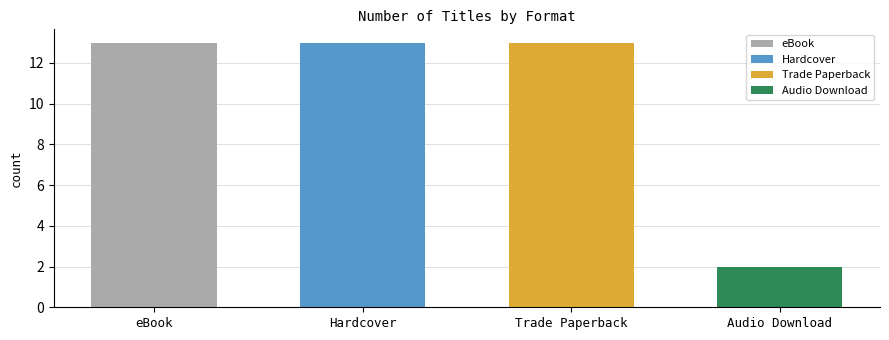

Which has a higher value, Trade Paperback or Audio Download?

Trade Paperback